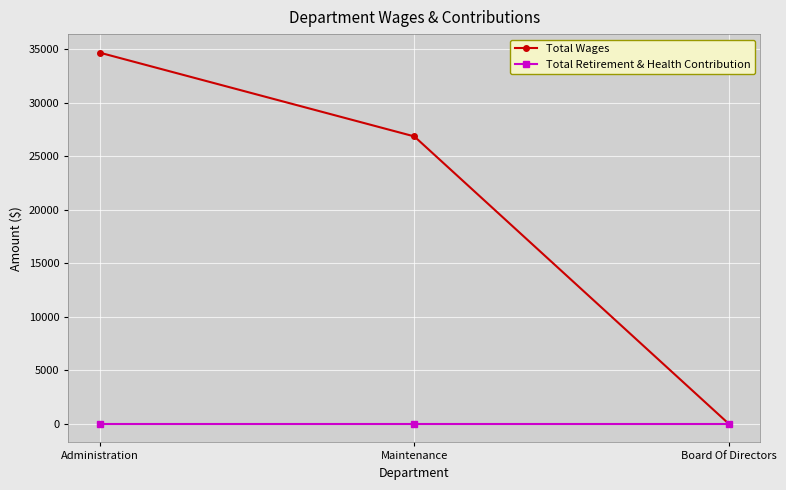

How many data points does each series have?

3